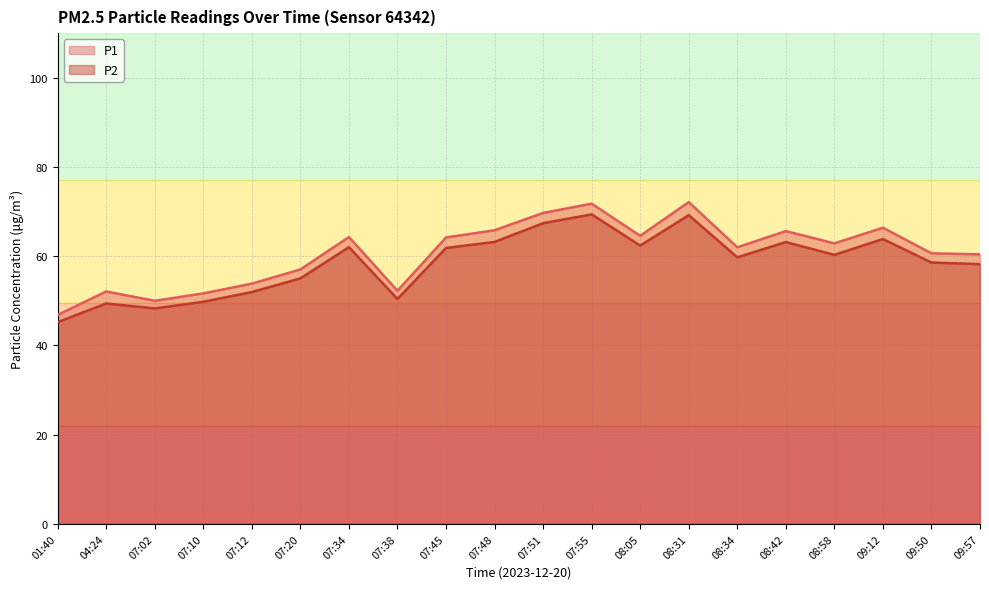

Which series changed the most between 07:10 and 07:34?

P1